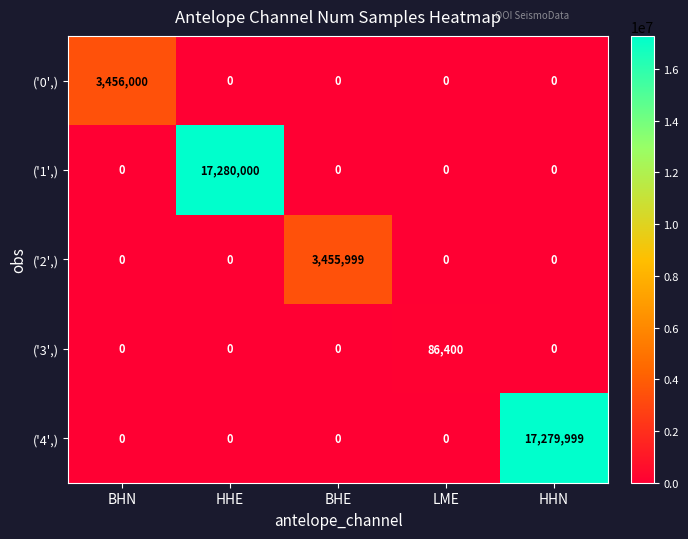

How many categories are shown in the chart?

5